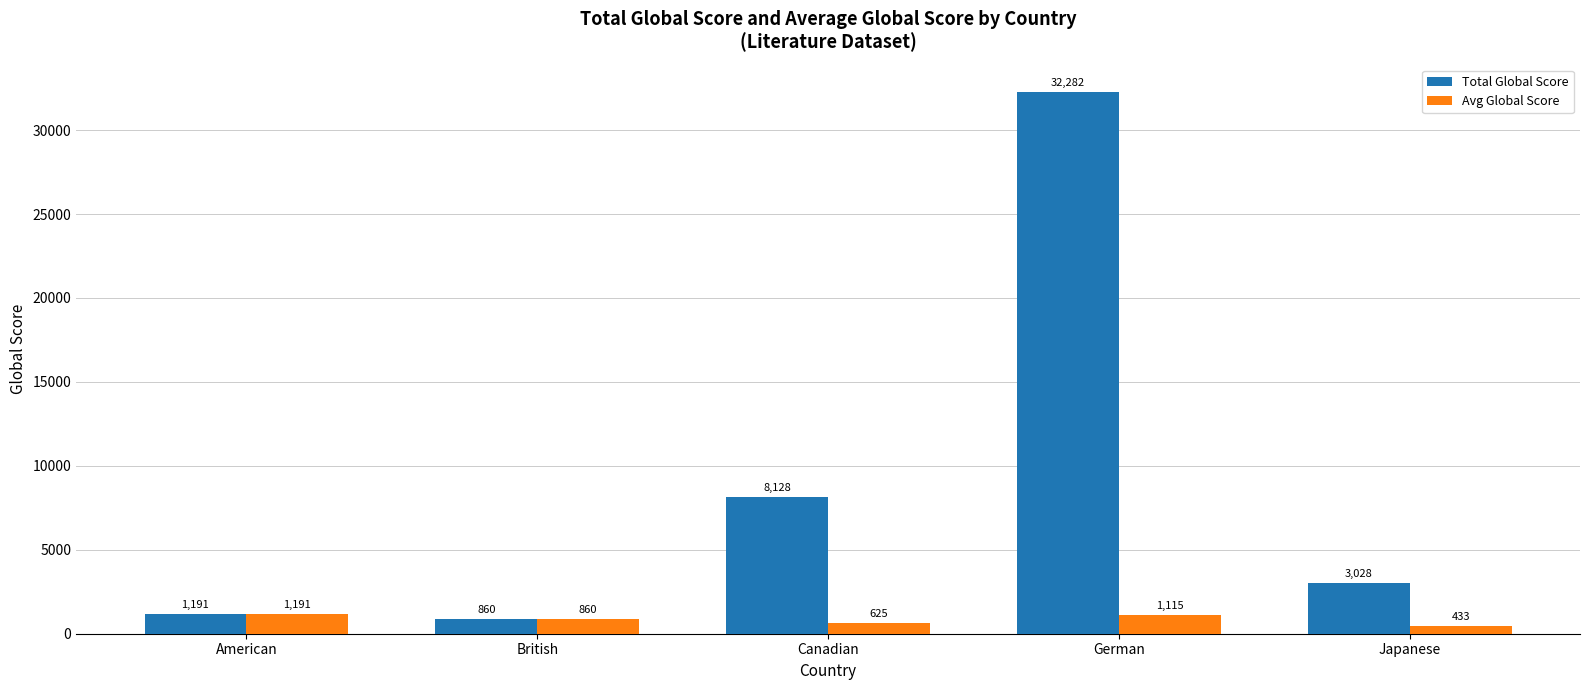

What position from the left is German?

4